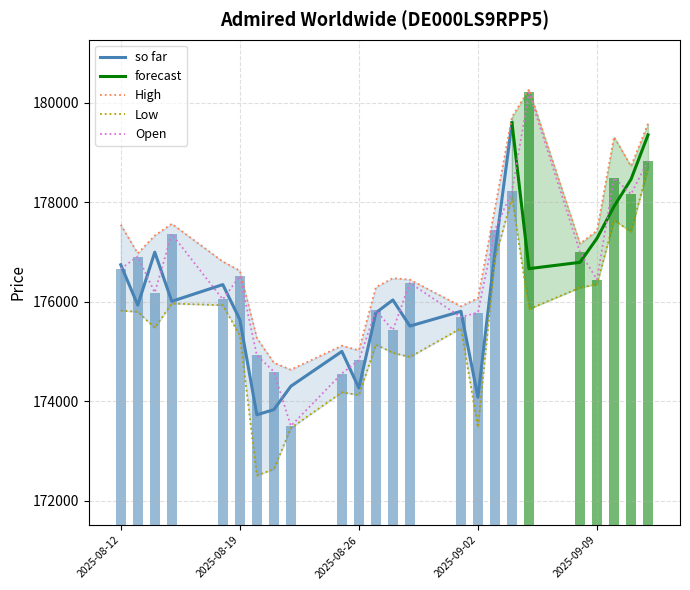

True or false: Low and High cross at least once.

False